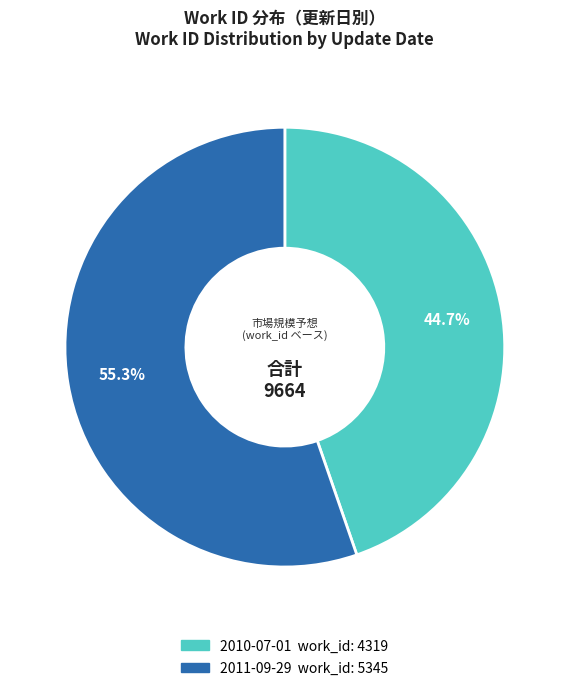

Rank the categories by value from lowest to highest.

2010-07-01, 2011-09-29